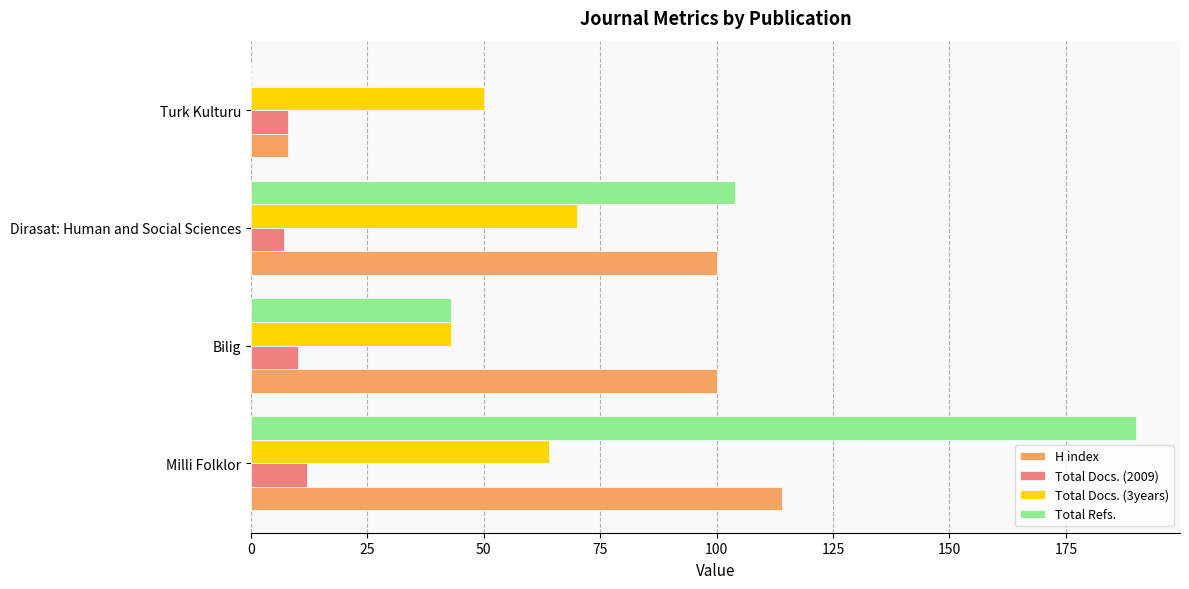

Between Bilig and Dirasat: Human and Social Sciences, which series saw the biggest shift?

Total Refs.